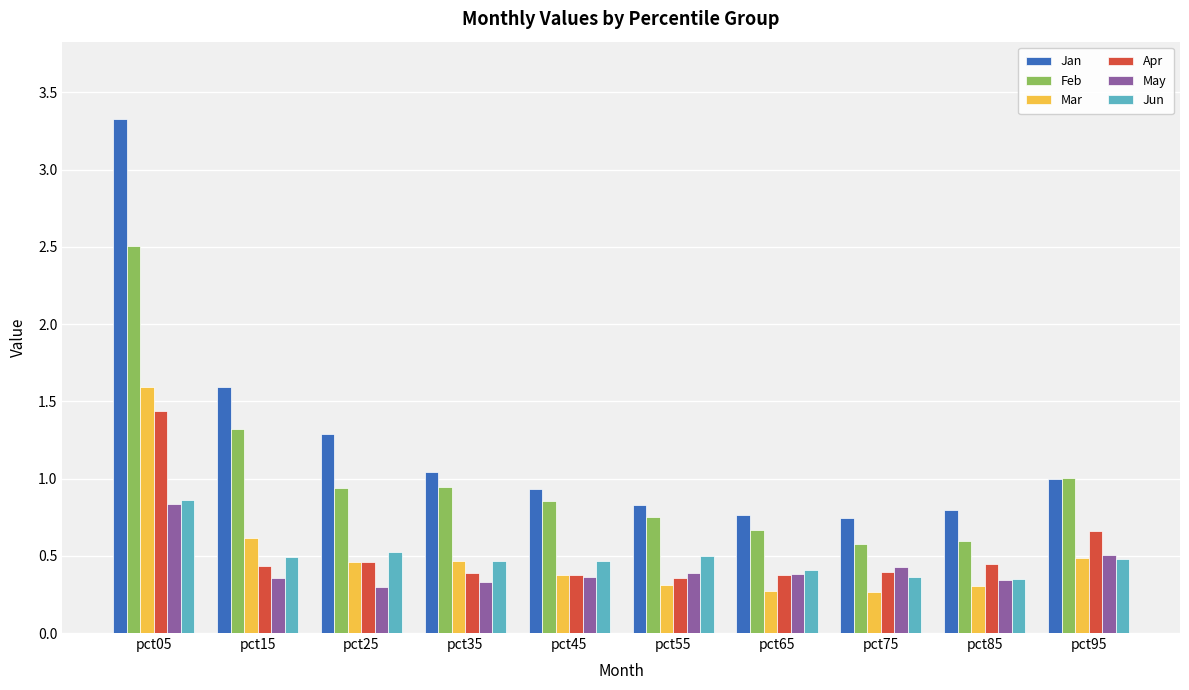

What is the difference between the Jan values at pct15 and pct95?

0.6